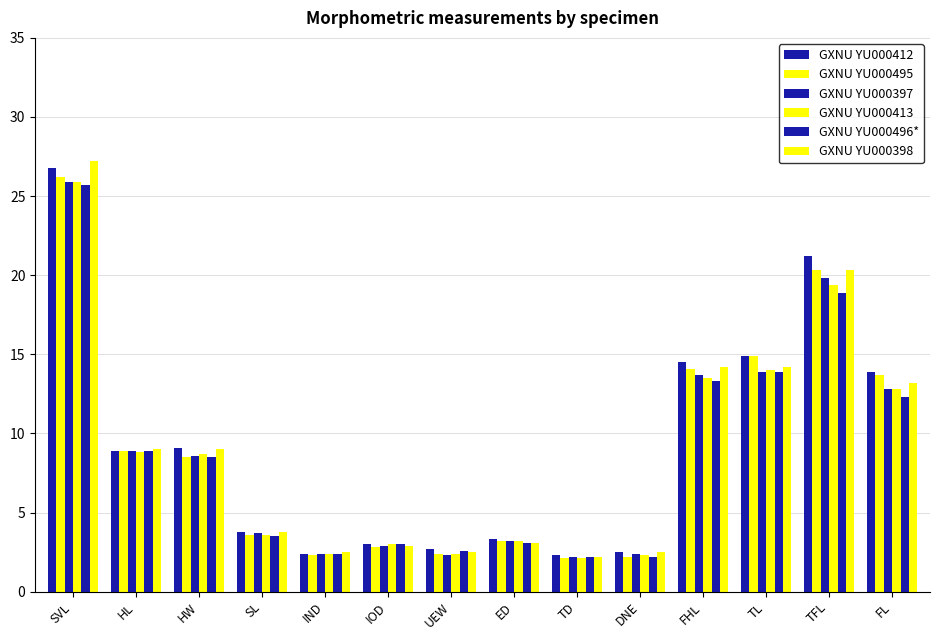

How many bars are there in total?

84